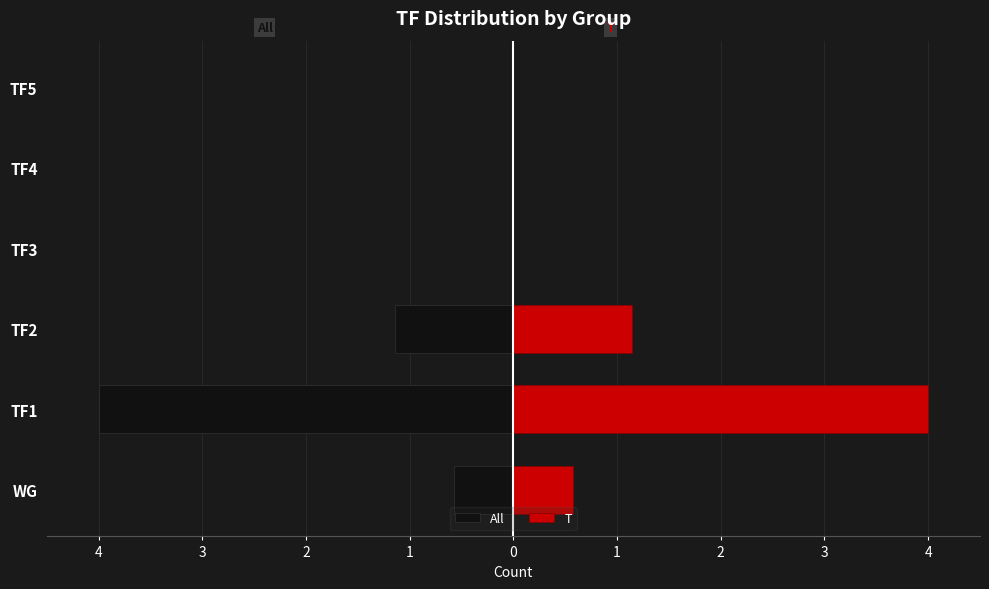

What is the highest value of the T series?

4.0